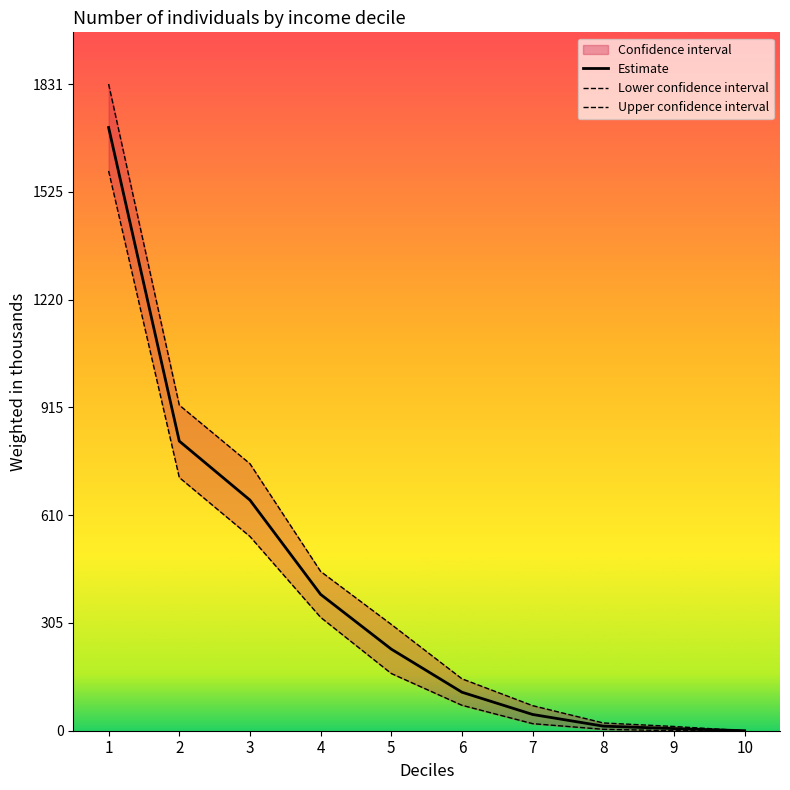

Does the chart have visible grid lines?

No